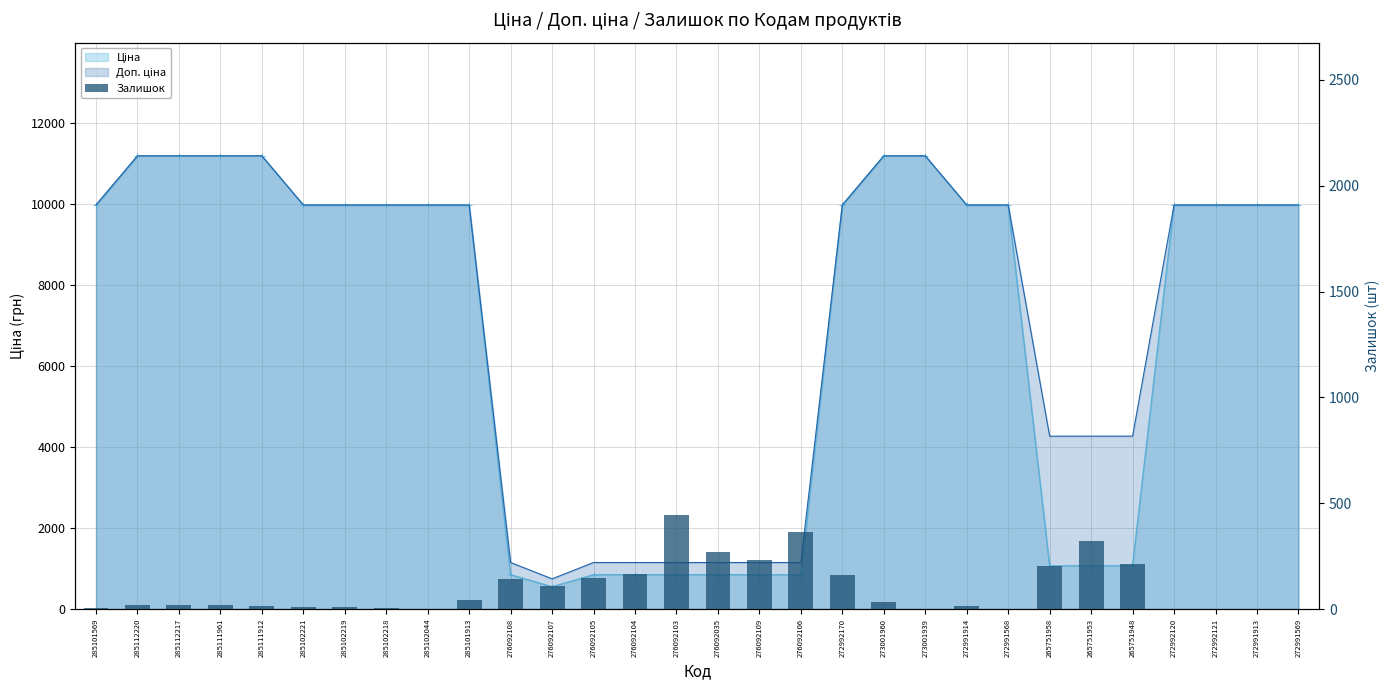

List the labels in order of value, largest first.

276092103, 276092106, 265751953, 276092035, 276092109, 265751948, 265751958, 276092104, 272992170, 276092105, 276092108, 276092107, 285101913, 273001960, 285112220, 285112217, 285111961, 285111912, 272991914, 285102219, 285102221, 285101569, 285102218, 272991568, 285102044, 273001939, 272992120, 272992121, 272991913, 272991569